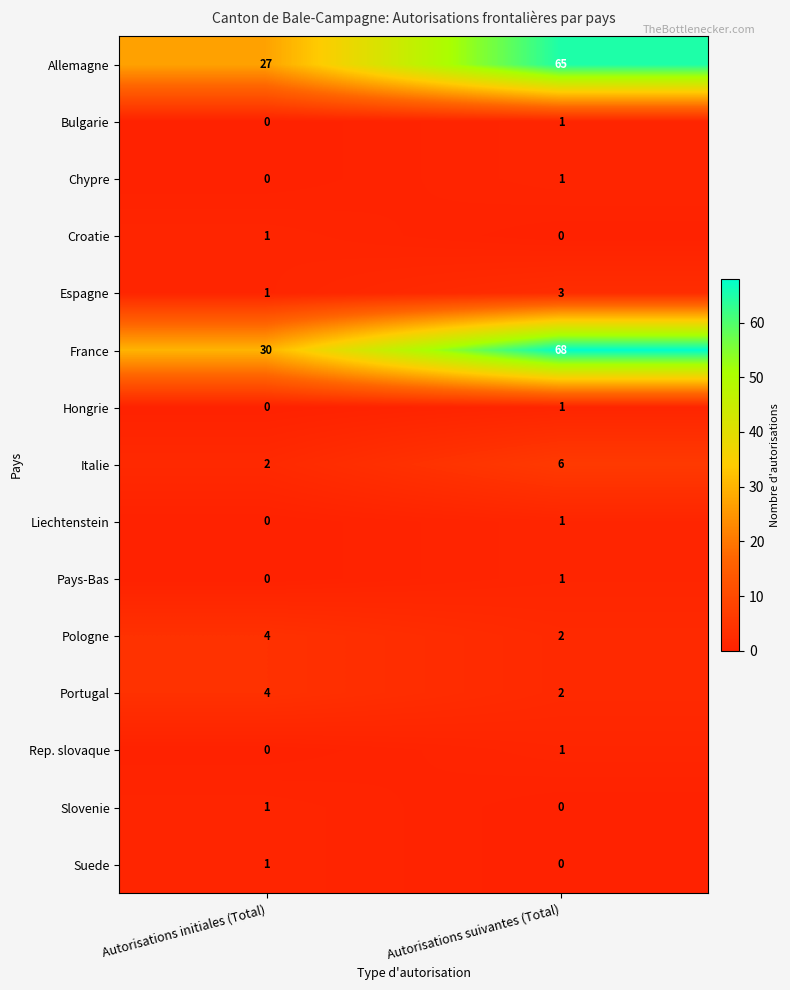

What is the difference between the Allemagne values at Autorisations suivantes (Total) and Autorisations initiales (Total)?

38